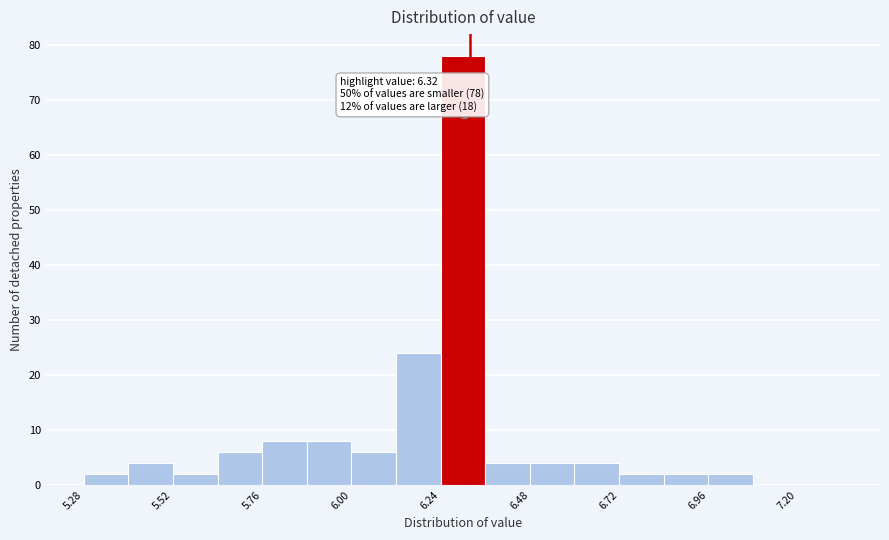

Around what value on the x-axis is the tallest bar? Give the approximate position of its centre, as read against the axis.

6.30